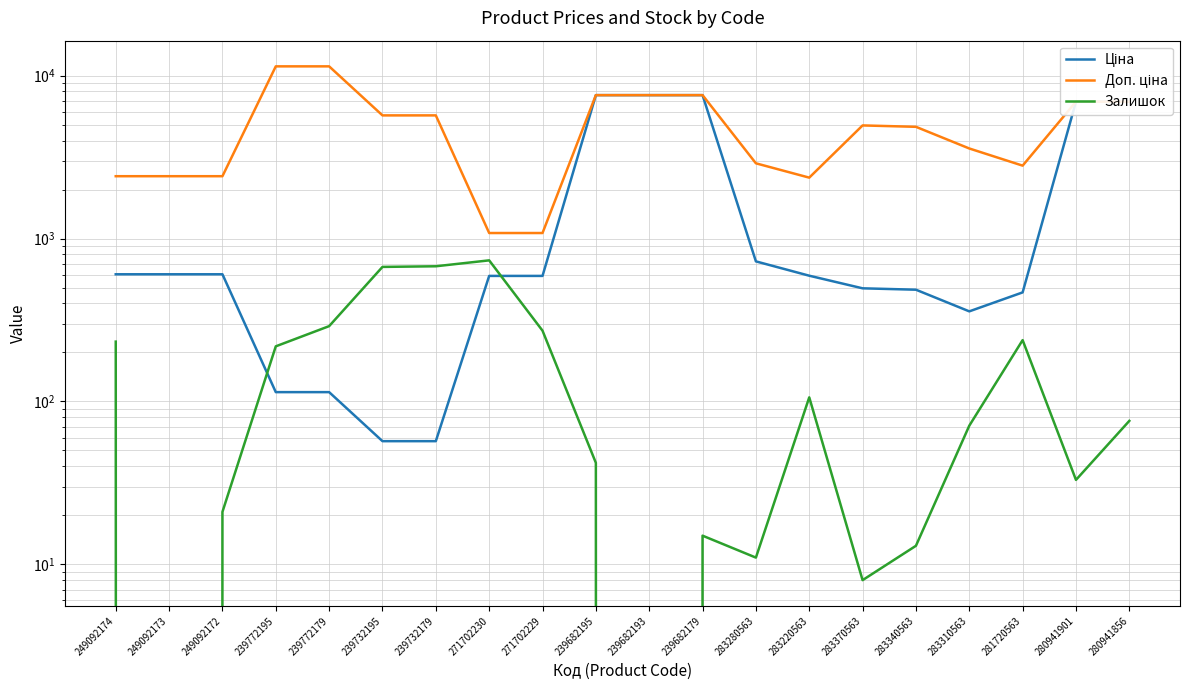

The Залишок series shows 15.7 at 283280563. True or false?

False